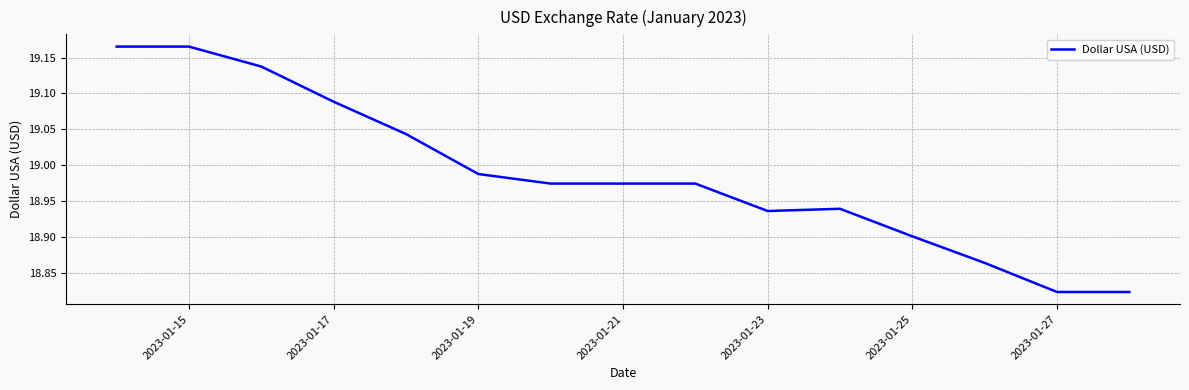

What is the difference between the maximum and minimum values?

0.3